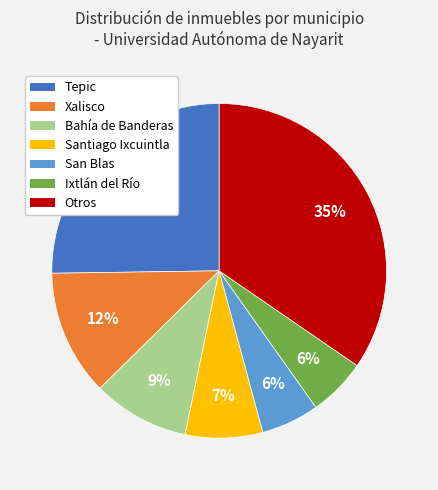

Is there any slice that represents more than half of the pie?

No